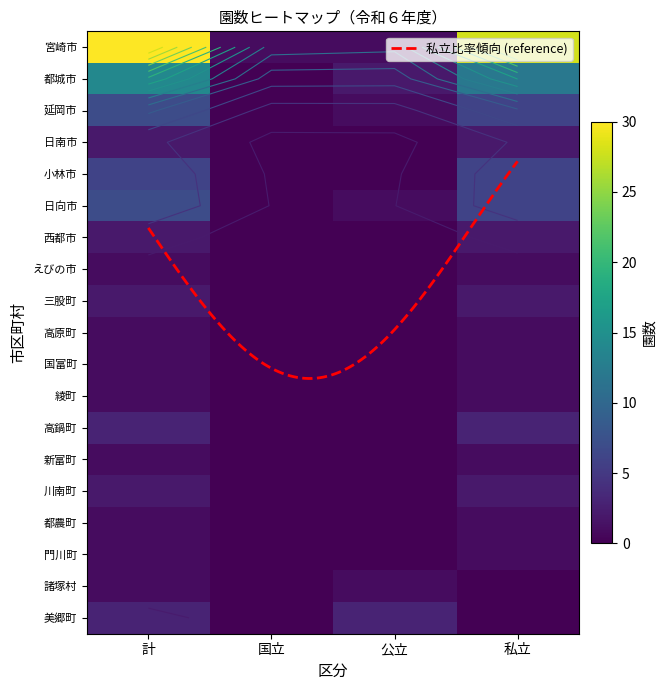

Between 国立 and 公立, which series saw the biggest shift?

美郷町